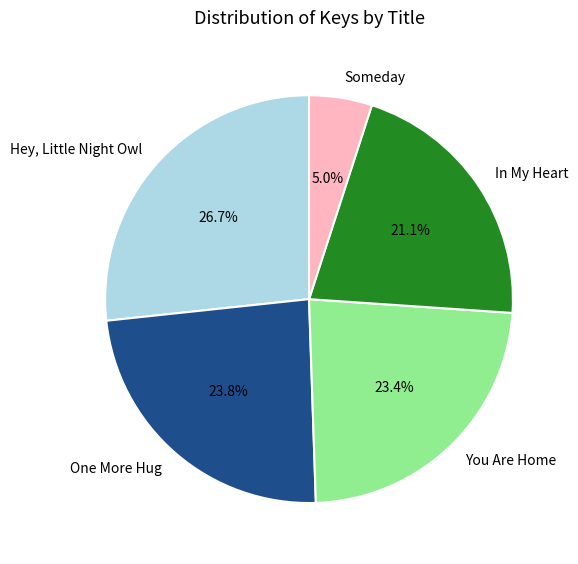

Rank the categories by value from highest to lowest.

Hey, Little Night Owl, One More Hug, You Are Home, In My Heart, Someday